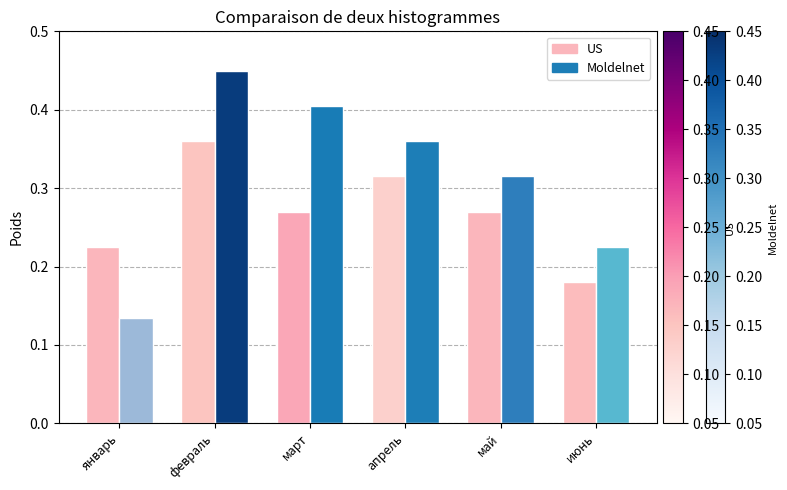

Which category has the lowest value across all series?

январь